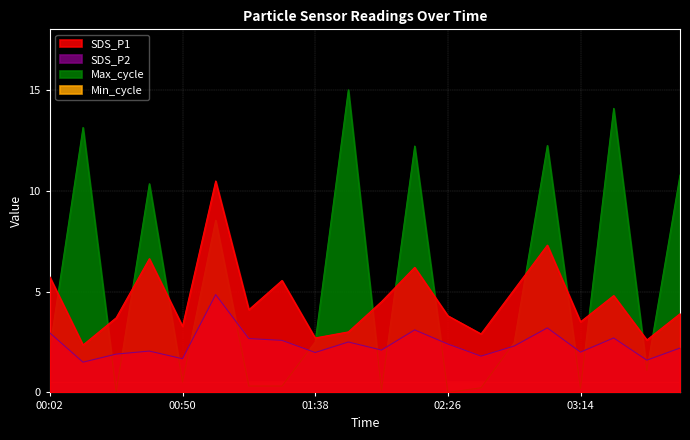

True or false: SDS_P2 and SDS_P1 cross at least once.

False